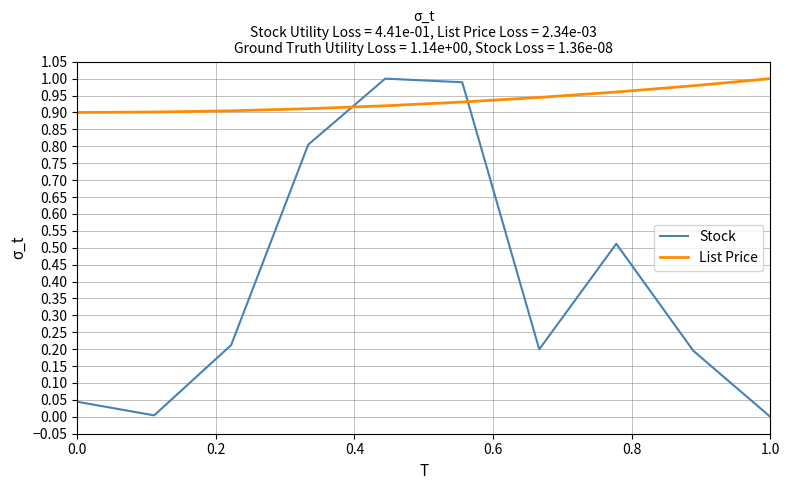

True or false: List Price and Stock cross at least once.

True